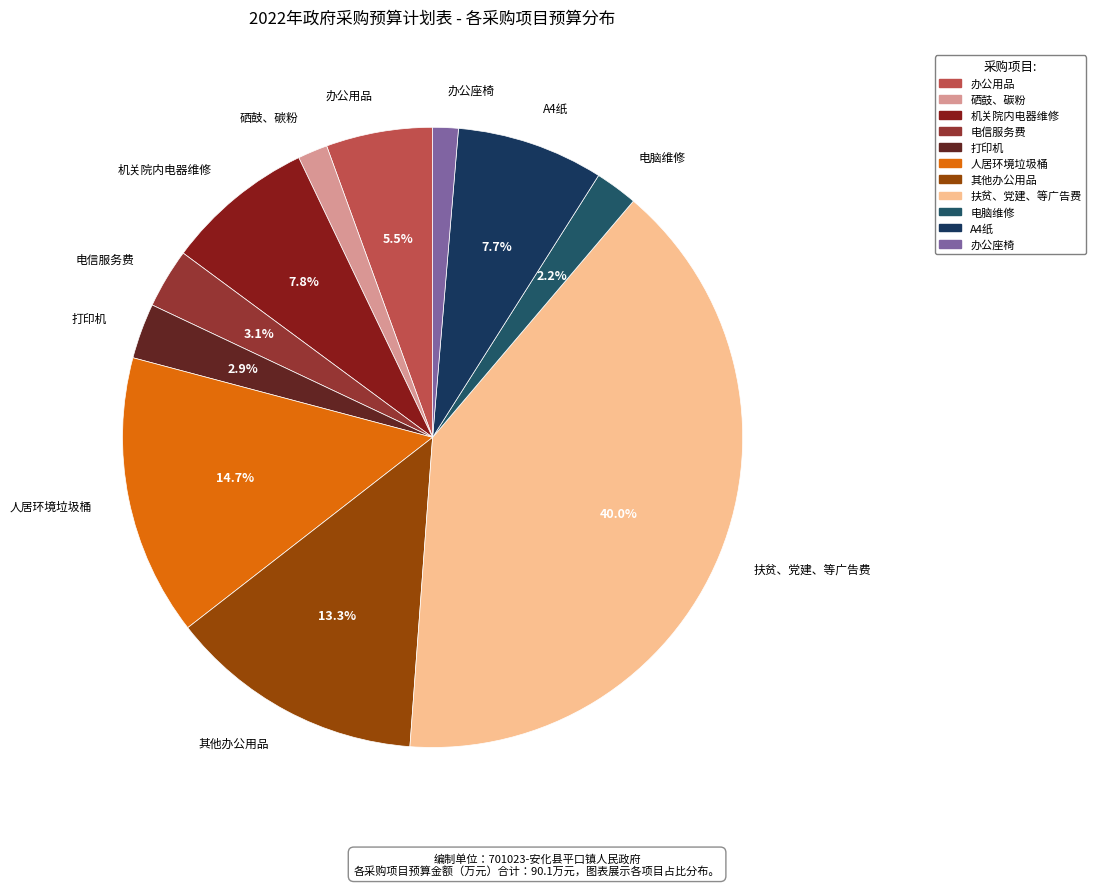

Is it true that 办公座椅 is 1% of the pie?

True